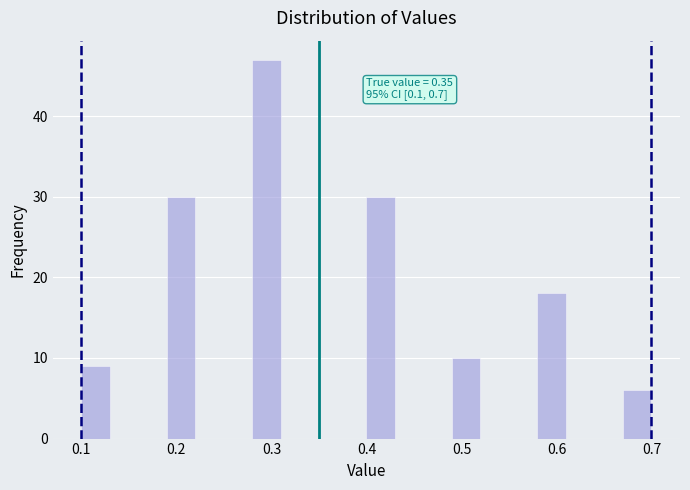

Around what value on the x-axis is the tallest bar? Give the approximate position of its centre, as read against the axis.

0.30